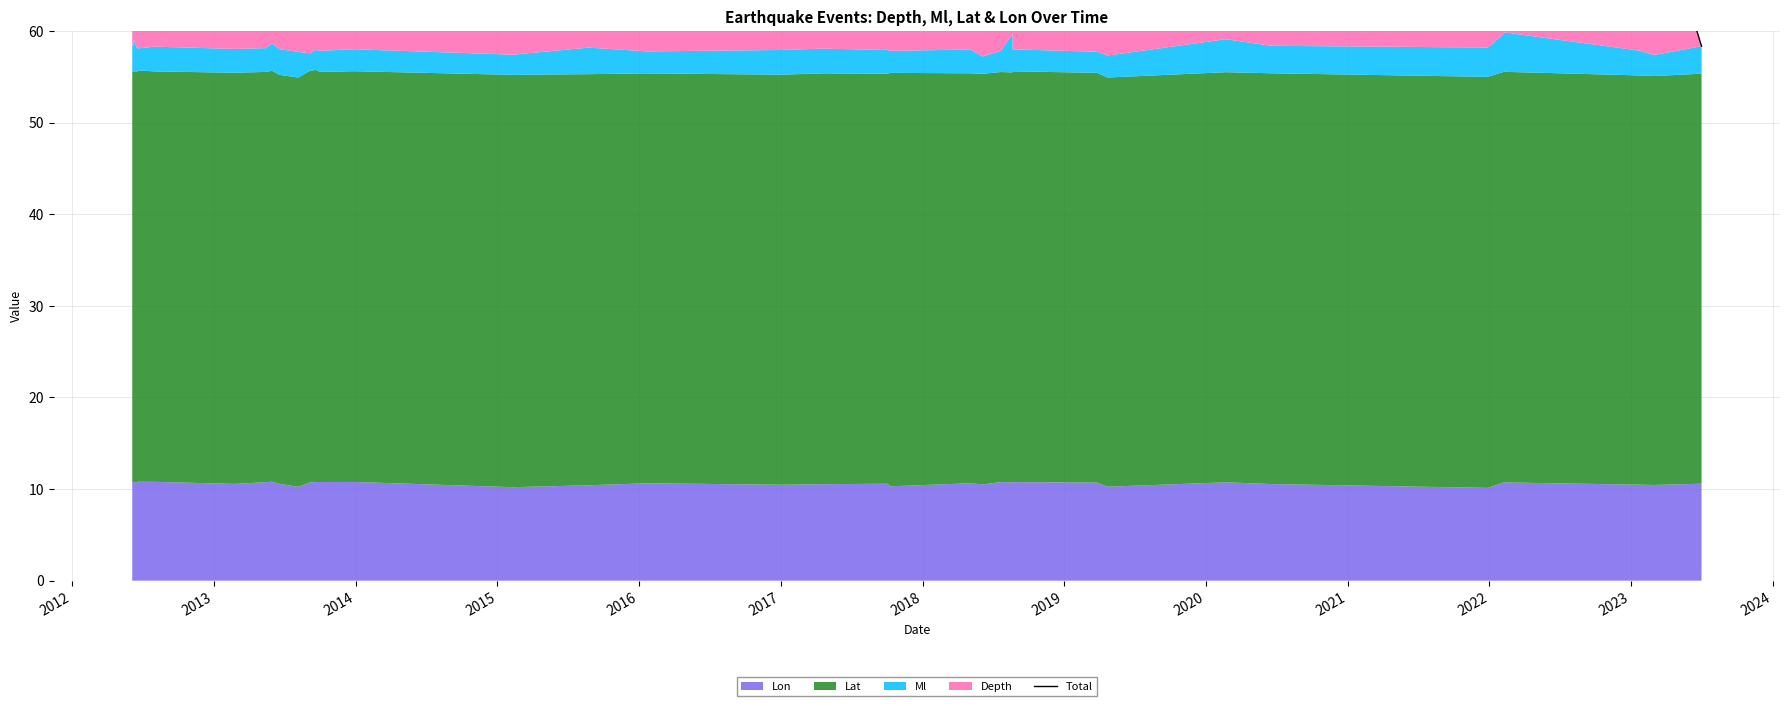

True or false: there are more than 2 points higher than both neighbors.

True